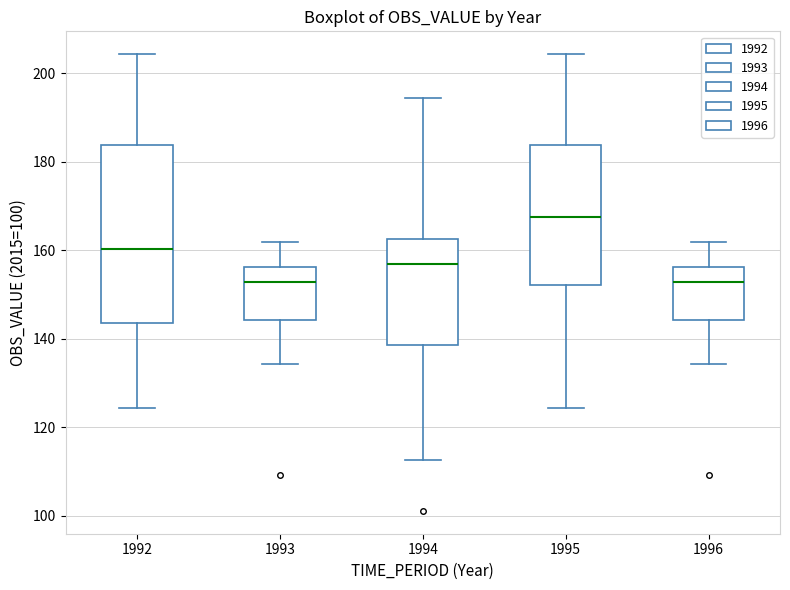

Reading left to right, transcribe this box plot: for each box, give where its median line is, the range the box spans, and where its two whiskers end, as read against the y-axis. The values are not printed on the chart, so give them approximately, as read against the axis.

1992: median 160, box 144 to 184, whiskers 124 to 204
1993: median 152, box 144 to 156, whiskers 134 to 162
1994: median 156, box 138 to 162, whiskers 112 to 194
1995: median 168, box 152 to 184, whiskers 124 to 204
1996: median 152, box 144 to 156, whiskers 134 to 162